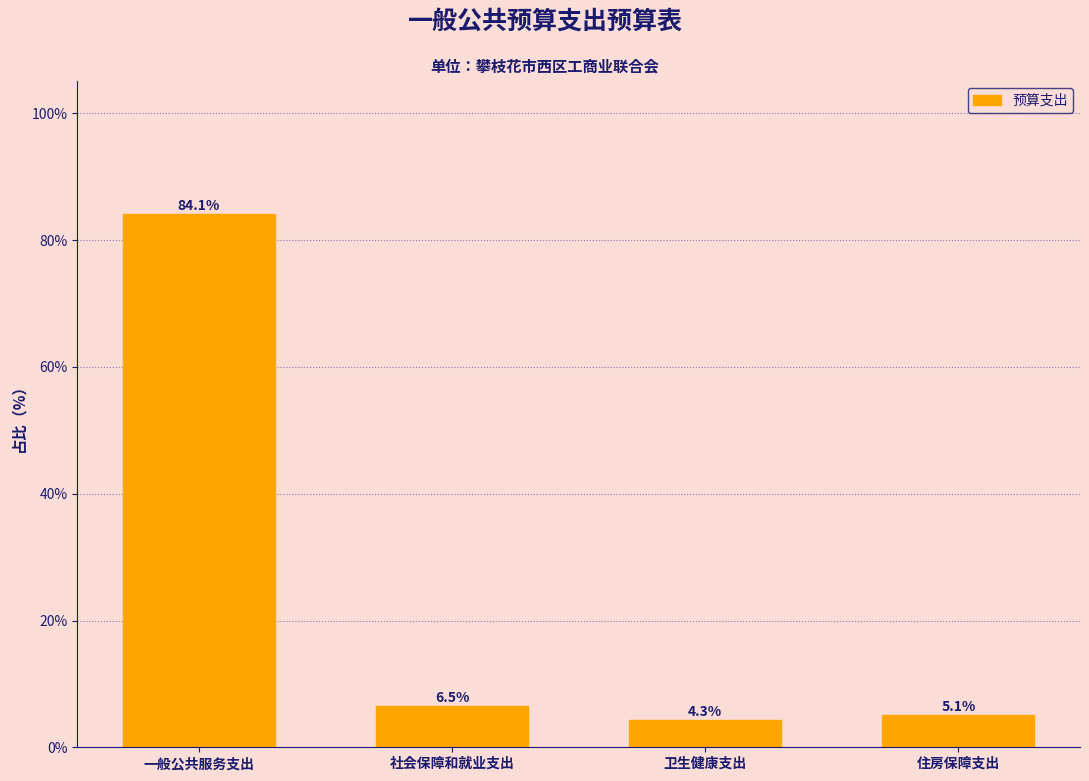

Reading left to right, list all the values displayed in this chart.

一般公共服务支出=84.1	社会保障和就业支出=6.5	卫生健康支出=4.3	住房保障支出=5.1